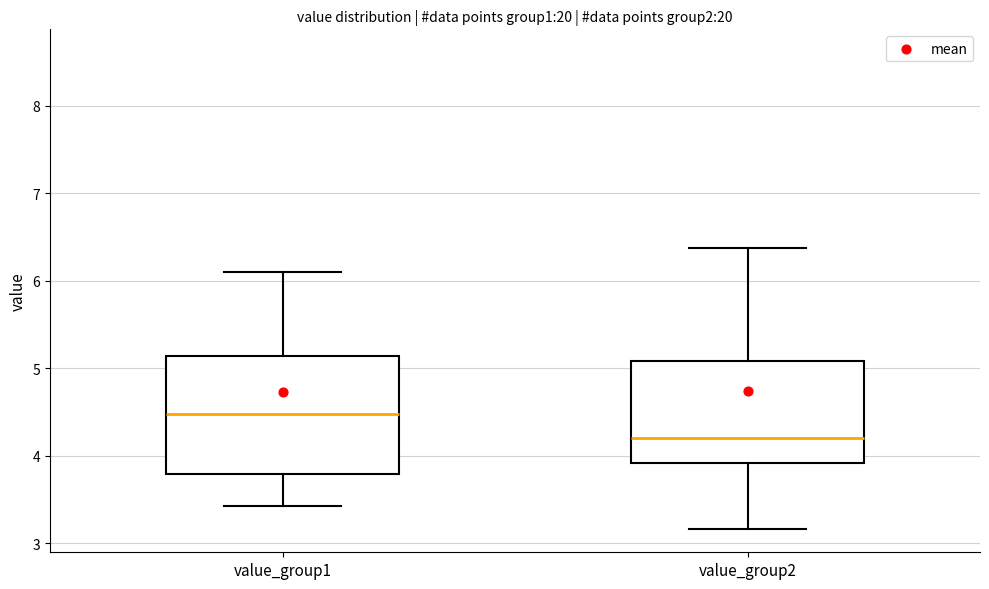

Where is the lower edge of the box for value_group1 on the y-axis? The values are not printed on the chart, so give them approximately, as read against the axis.

3.8